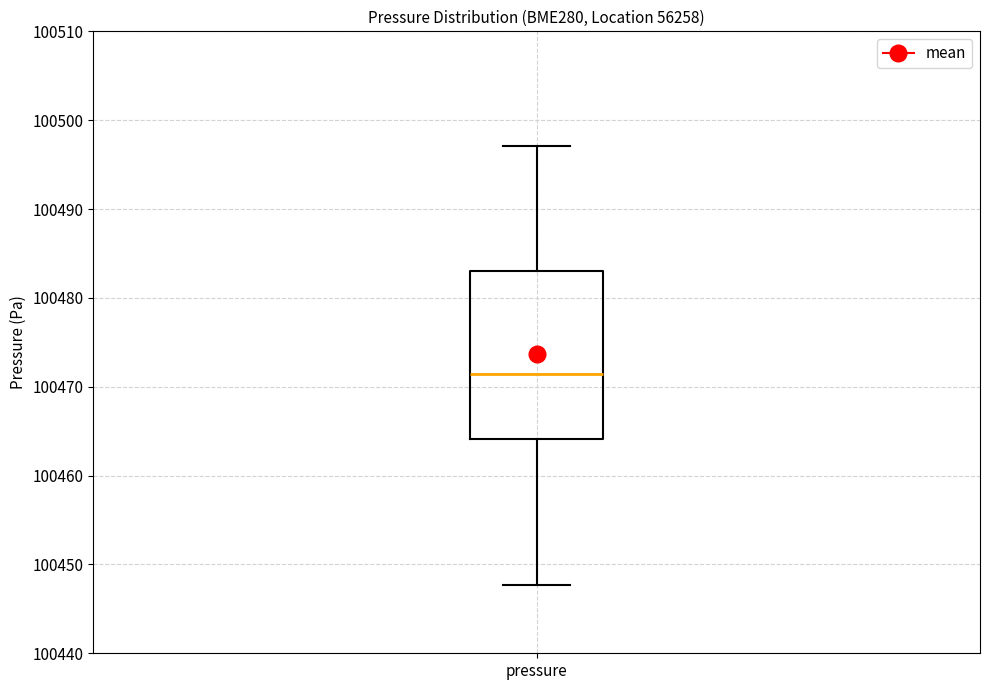

Where does the lower whisker of the box for pressure end on the y-axis? The values are not printed on the chart, so give them approximately, as read against the axis.

100448